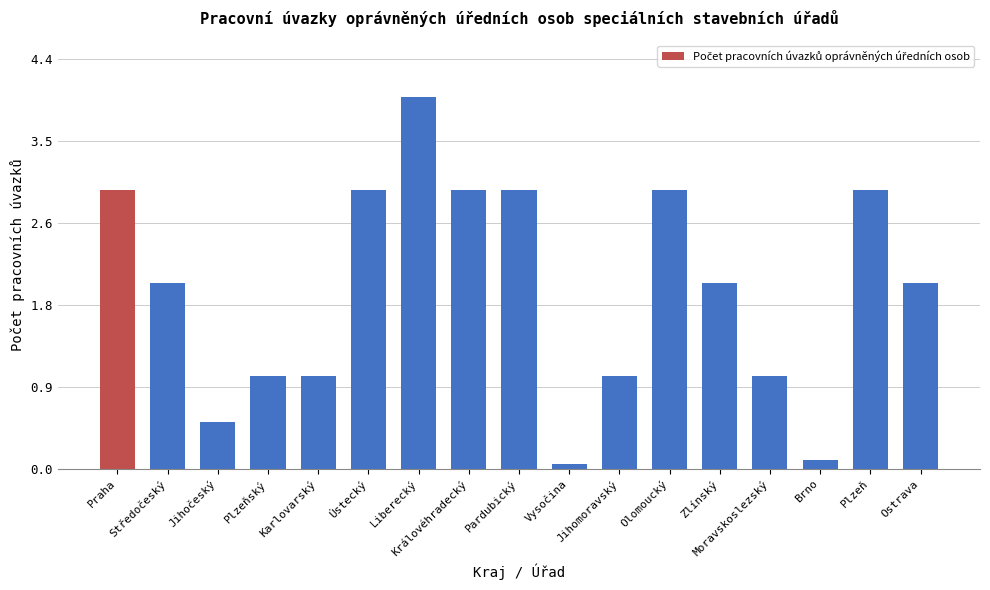

How many bars are there in total?

17